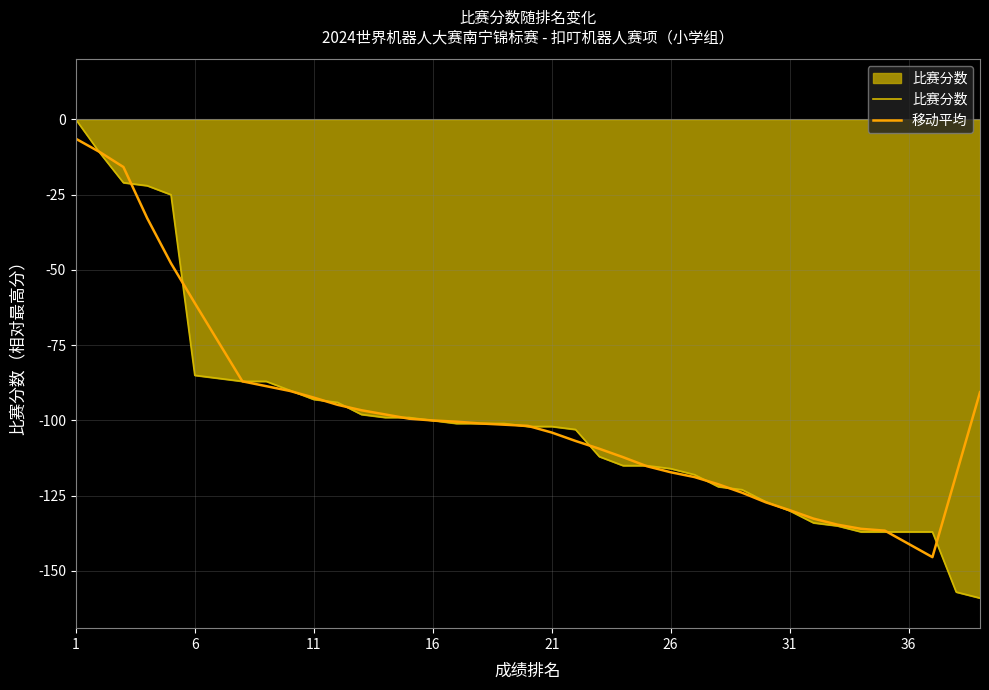

Which series has the largest range (max minus min)?

比赛分数